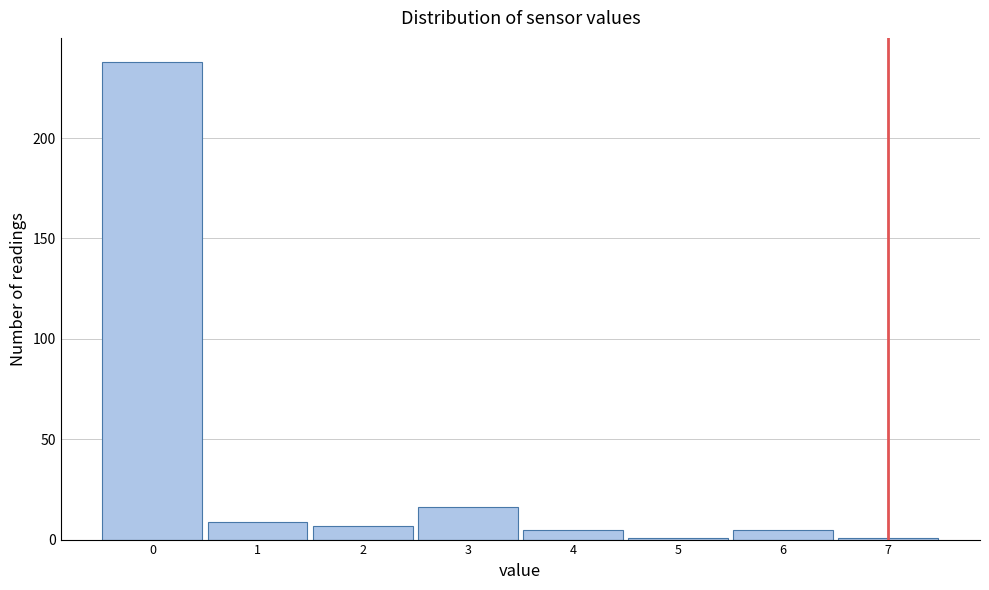

Reading left to right, list every bar in this chart as the range it spans on the x-axis followed by its height. The values are not printed on the chart, so give them approximately, as read against the axis.

-0.5 to 0.5: 240
0.5 to 1.5: 10
1.5 to 2.5: 5
2.5 to 3.5: 15
3.5 to 4.5: 5
4.5 to 5.5: under 5
5.5 to 6.5: 5
6.5 to 7.5: under 5